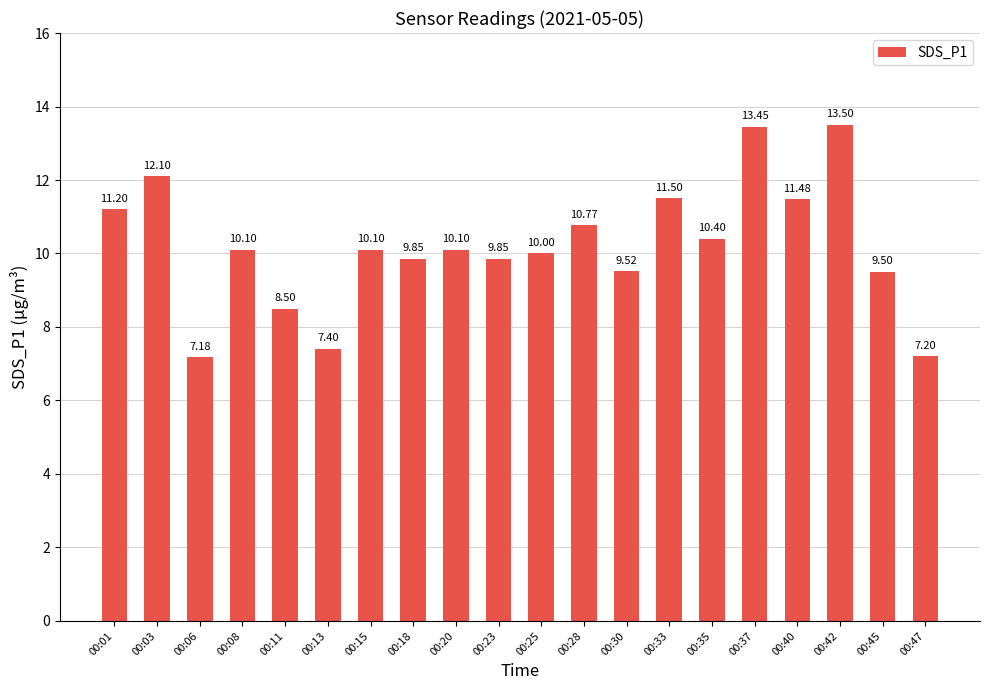

What is the sum of all values?

203.7